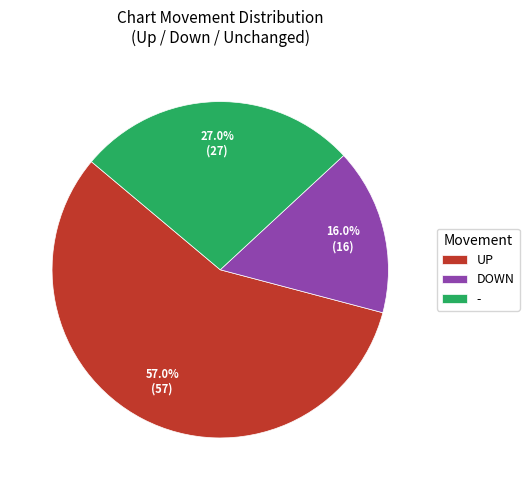

Combined, what portion of the pie is - and DOWN?

43.0%